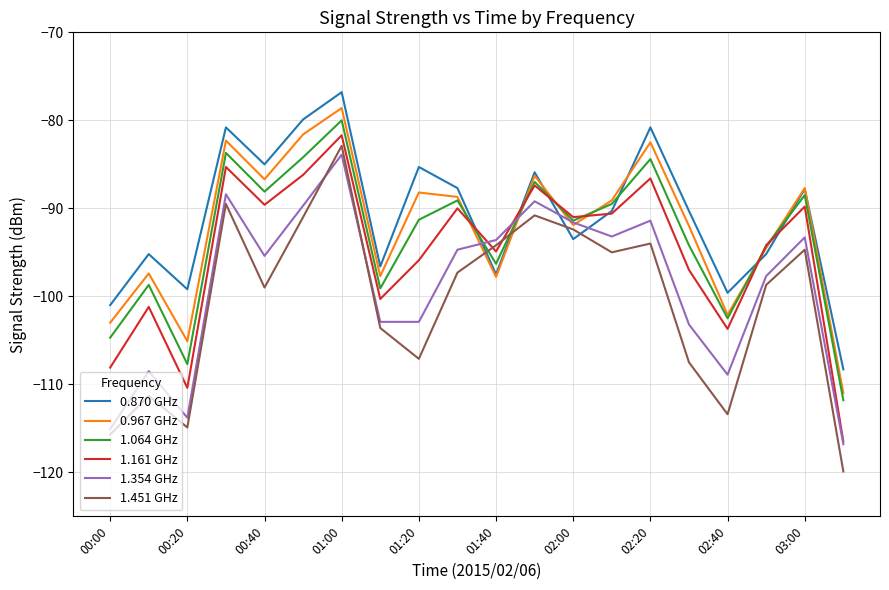

Which series has the largest range (max minus min)?

1.451 GHz